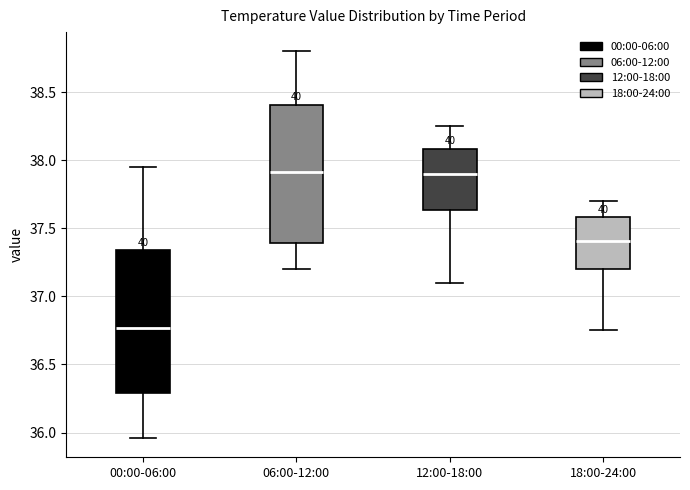

Which box's median line is the lowest?

00:00-06:00